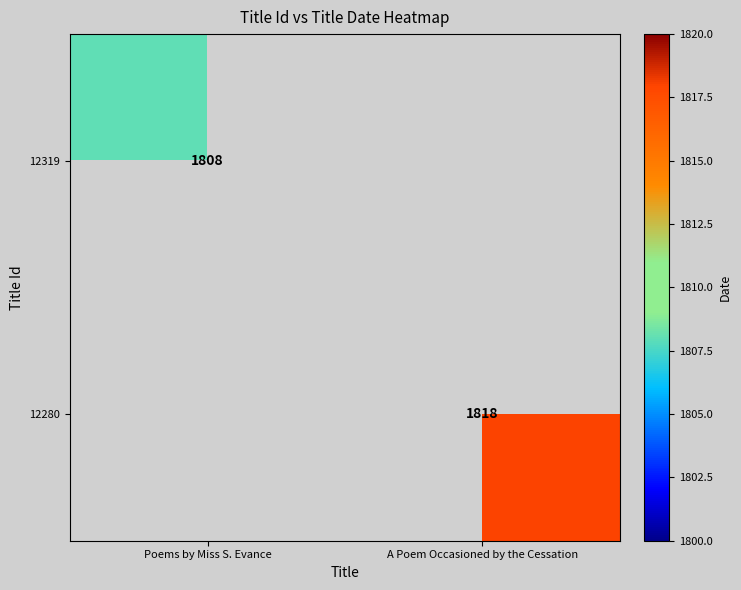

Is the value of 12280 at A Poem Occasioned by the Cessation greater than the value of 12319 at Poems by Miss S. Evance?

Yes